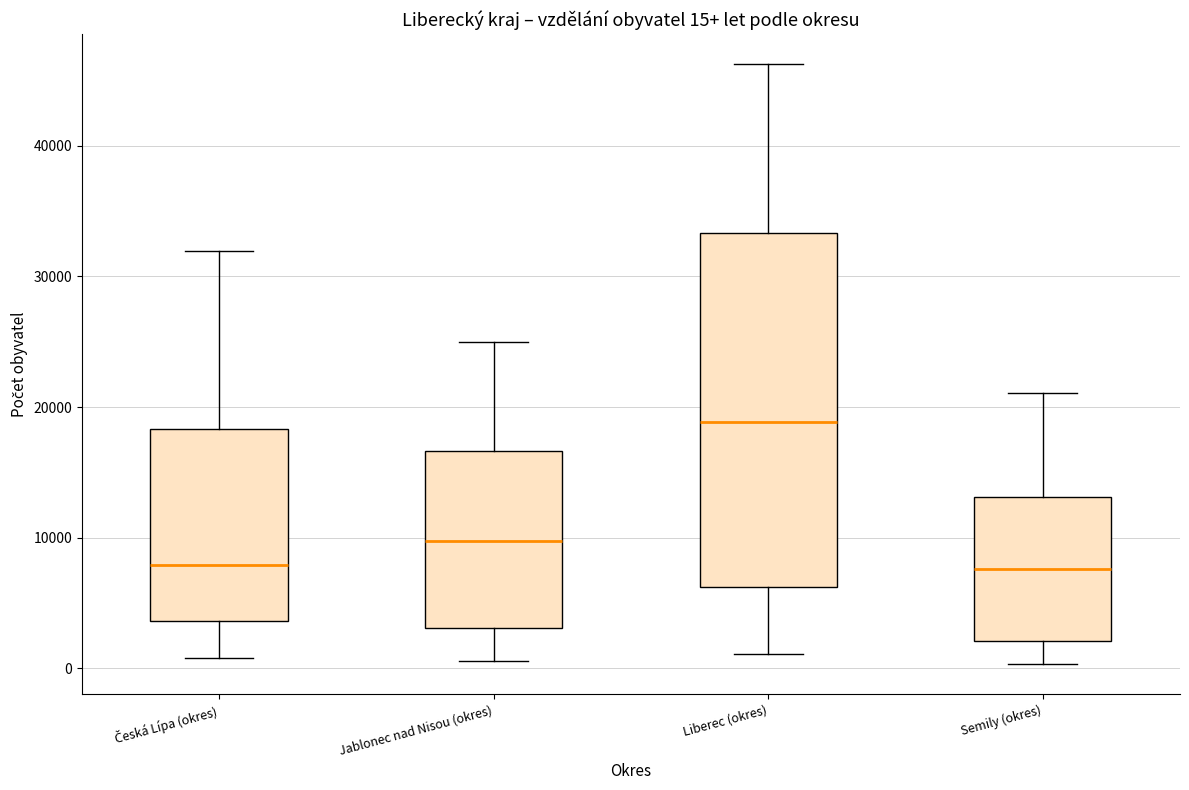

Comparing the boxes themselves (not the whiskers), which one is the tallest?

Liberec (okres)